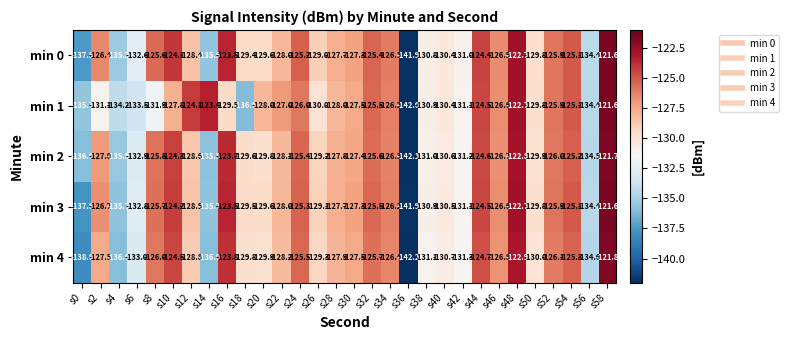

What is the average value of the min 1 series?

-129.0